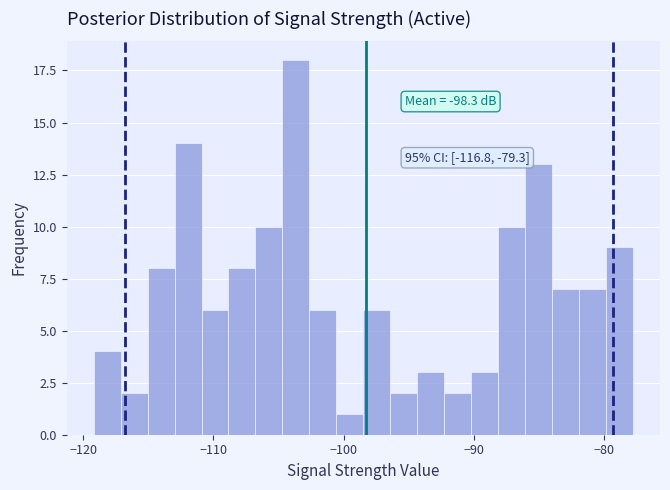

Read against the x-axis, roughly where is the centre of the tallest bar?

-104